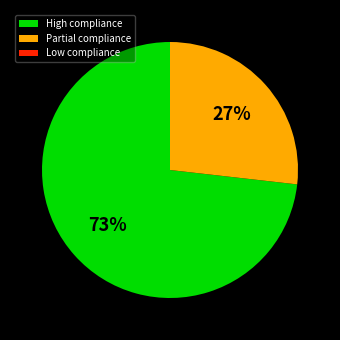

To the nearest percent, what is the difference between the High compliance and Partial compliance slice percentages?

46%